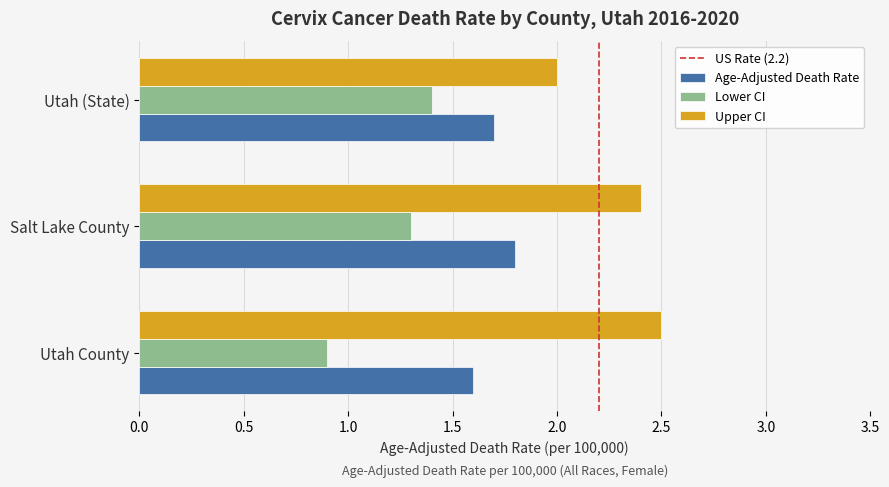

What is the spread (max minus min) of values at Salt Lake County?

1.1